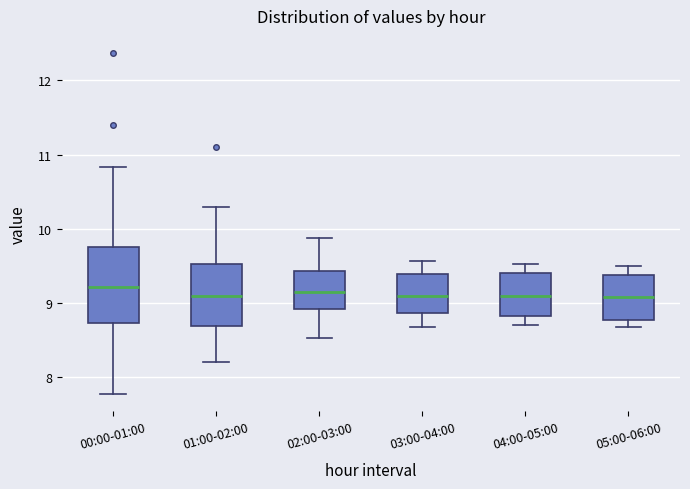

Which box is the tallest, from its lower edge to its upper edge?

00:00-01:00